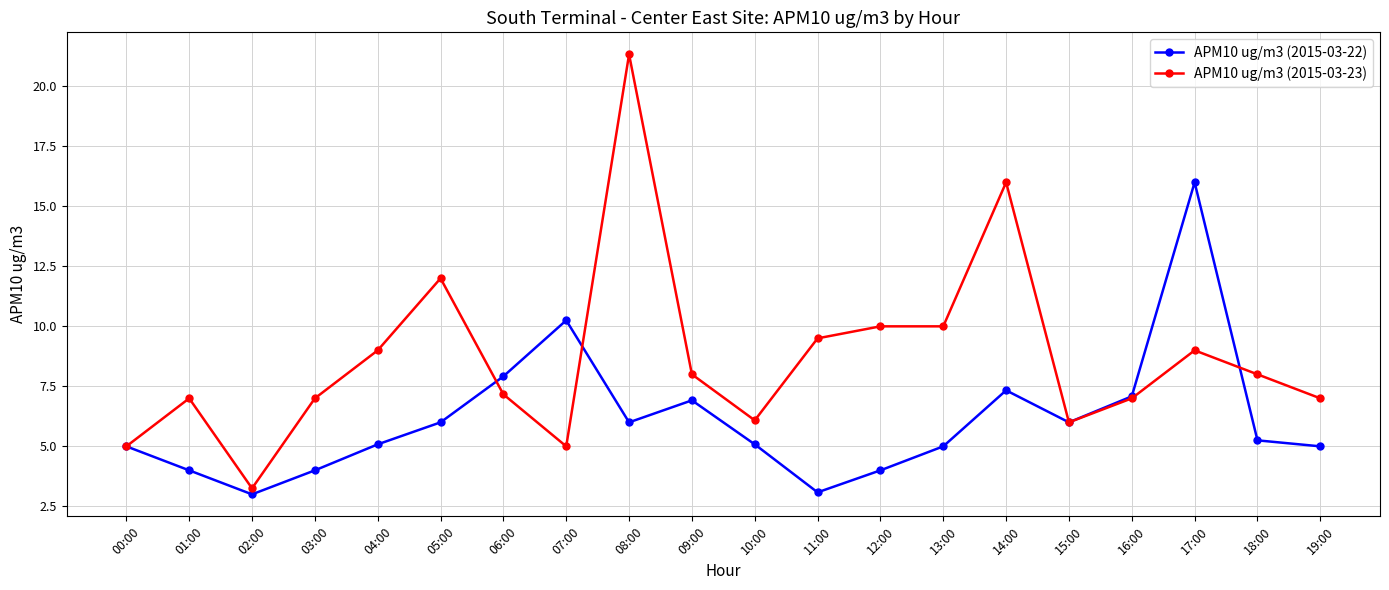

Rank the series by their maximum value, from lowest to highest.

APM10 ug/m3 (2015-03-22), APM10 ug/m3 (2015-03-23)